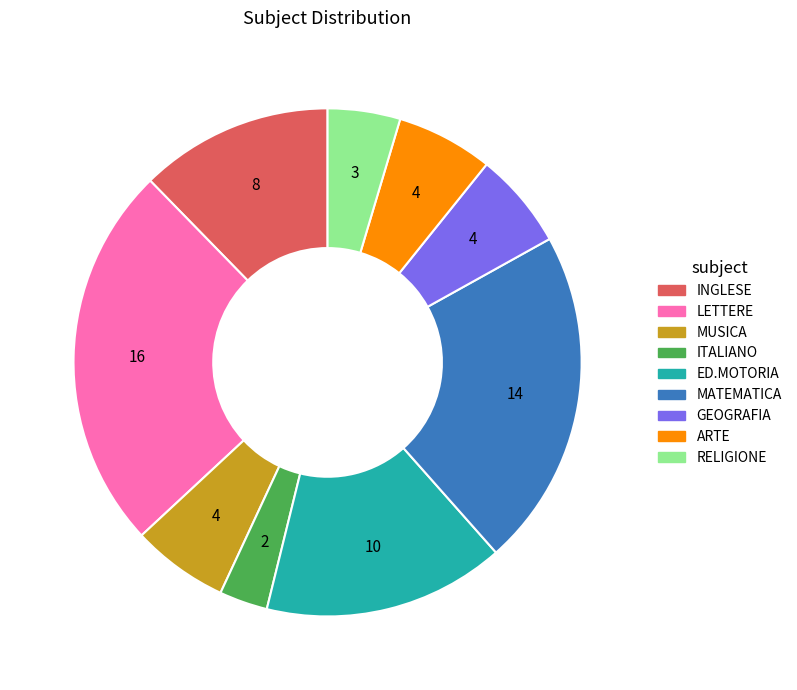

Between MATEMATICA and LETTERE, which is larger?

LETTERE